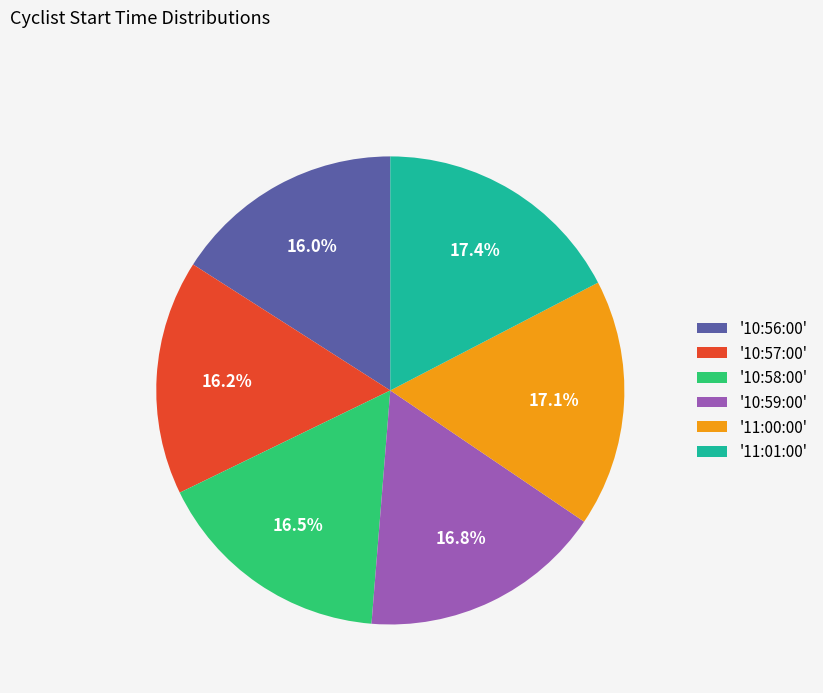

Approximately how many times larger is the value at '11:00:00' compared to '10:59:00'?

1.0